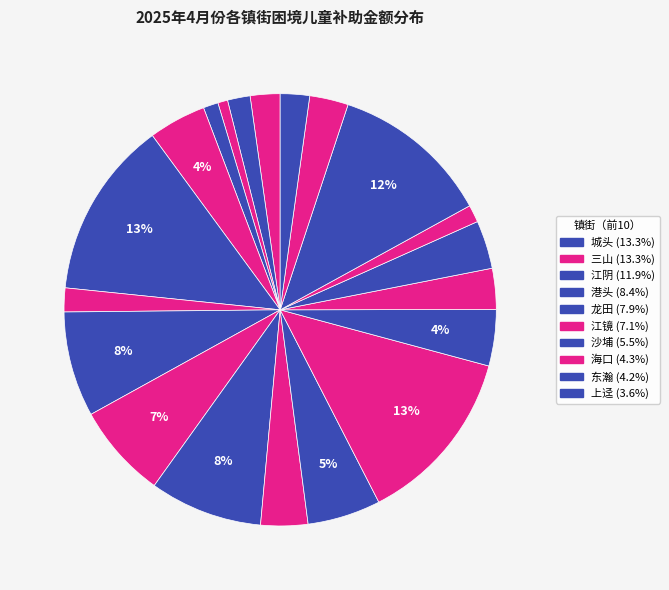

To the nearest percent, what is the average slice percentage?

5%